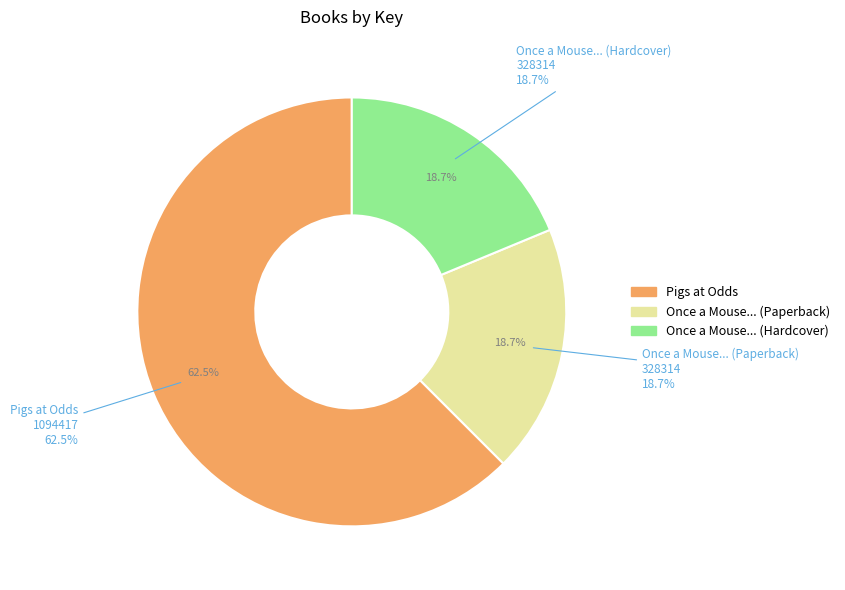

Which category has the biggest portion of the pie?

Pigs at Odds